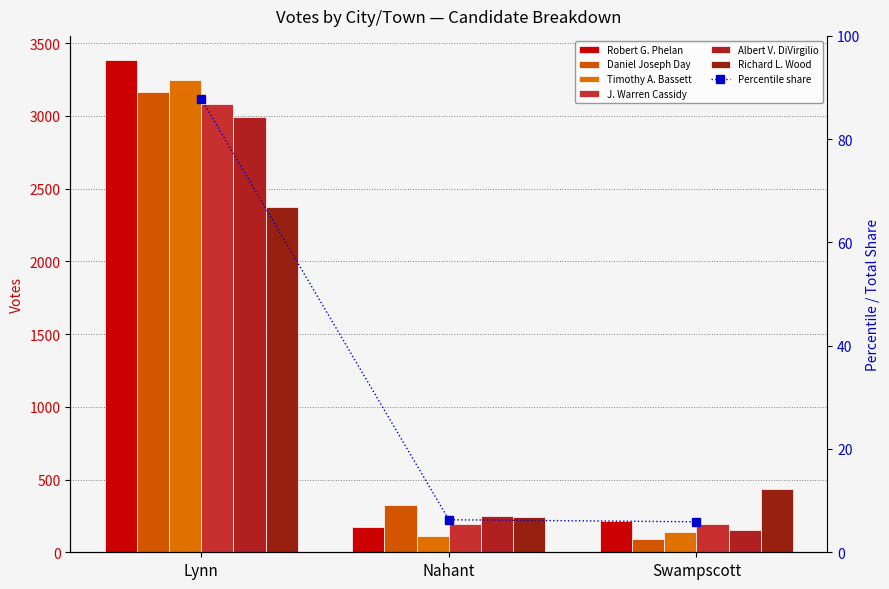

The value of J. Warren Cassidy at Lynn is 4631. True or false?

False